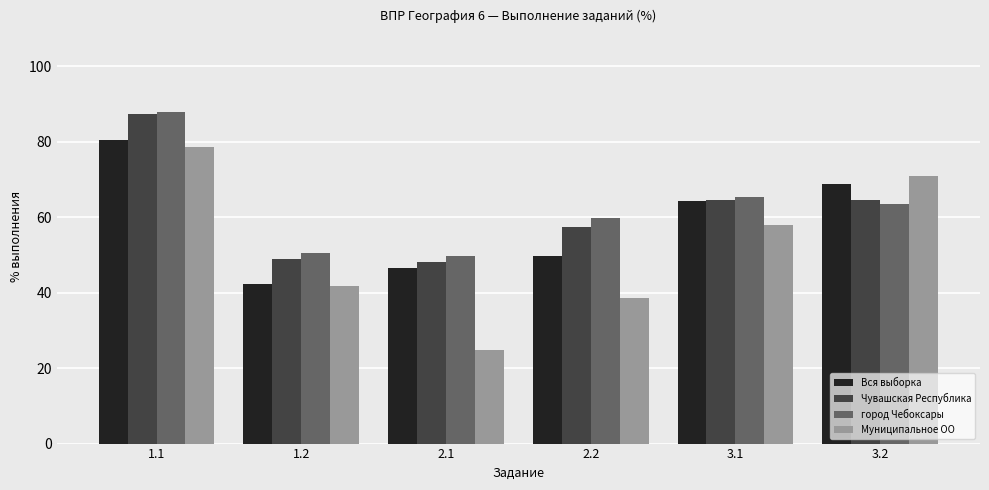

What is the value of the город Чебоксары bar at the 6th from the left?

63.4